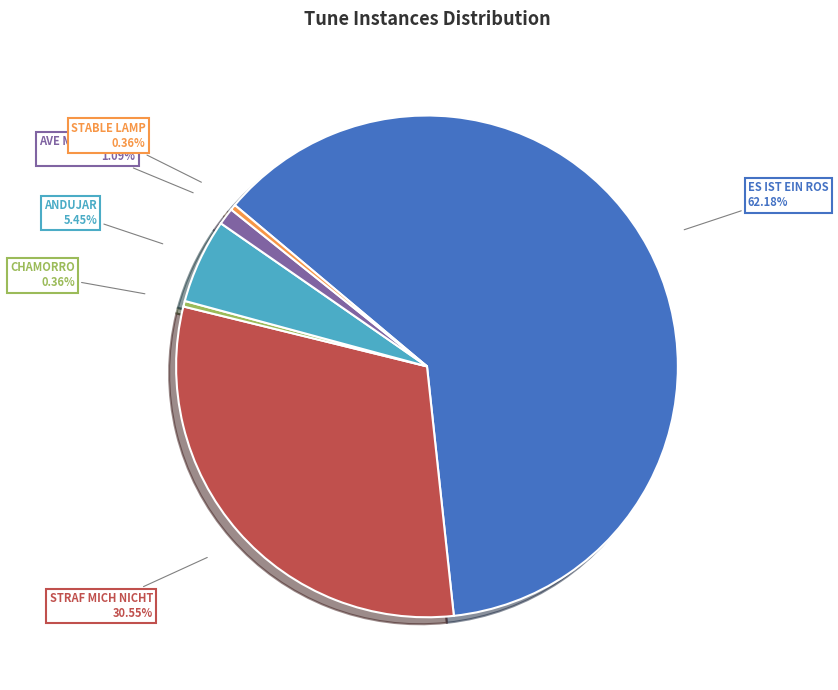

Is there a majority slice in this chart?

Yes